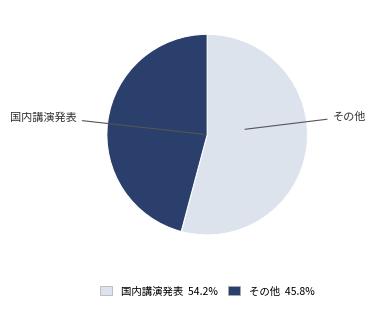

Does any single category account for the majority?

Yes